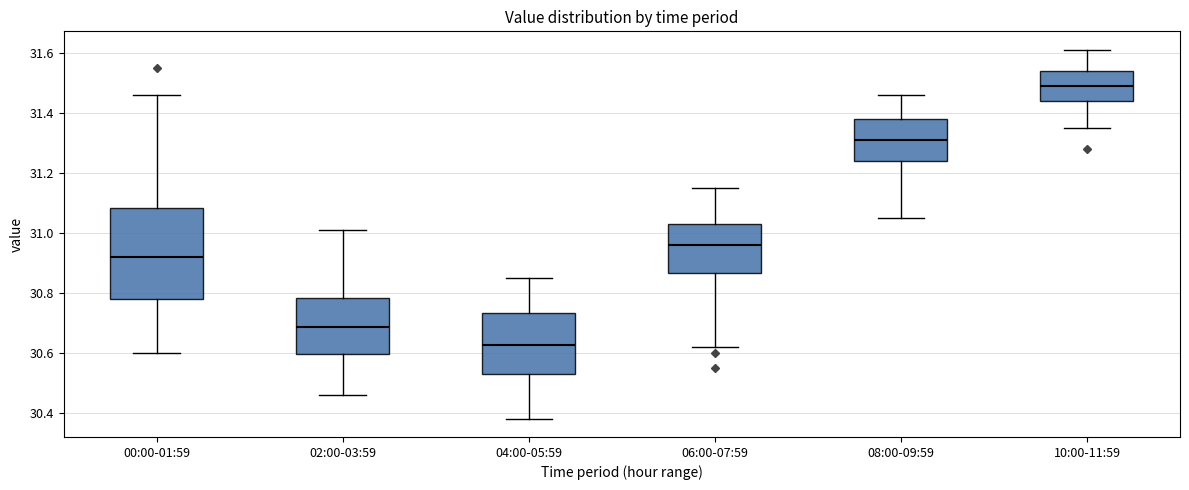

Reading left to right, read every box against the y-axis: the position of its median line, the range the box covers, and the ends of its whiskers. The values are not printed on the chart, so give them approximately, as read against the axis.

00:00-01:59: median 30.92, box 30.78 to 31.08, whiskers 30.60 to 31.46
02:00-03:59: median 30.68, box 30.60 to 30.78, whiskers 30.46 to 31.02
04:00-05:59: median 30.62, box 30.52 to 30.74, whiskers 30.38 to 30.86
06:00-07:59: median 30.96, box 30.86 to 31.04, whiskers 30.62 to 31.16
08:00-09:59: median 31.32, box 31.24 to 31.38, whiskers 31.06 to 31.46
10:00-11:59: median 31.50, box 31.44 to 31.54, whiskers 31.36 to 31.62